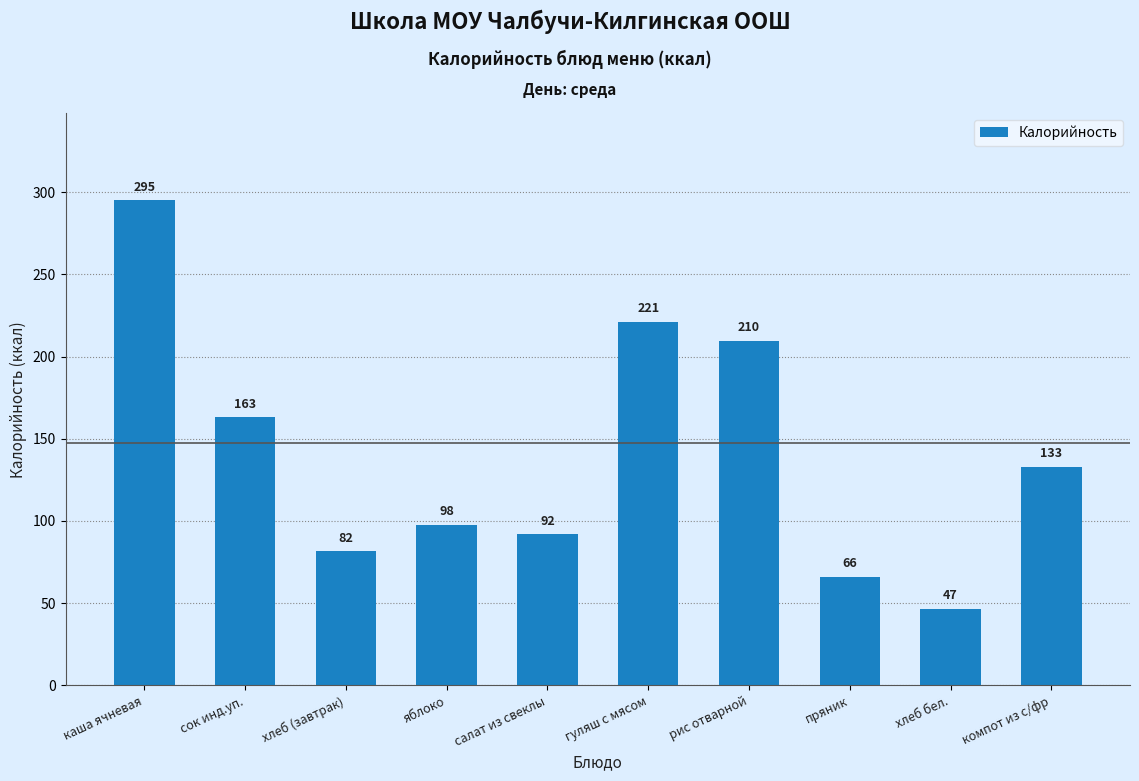

What is the sum of the values at компот из с/фр and хлеб (завтрак)?

214.3